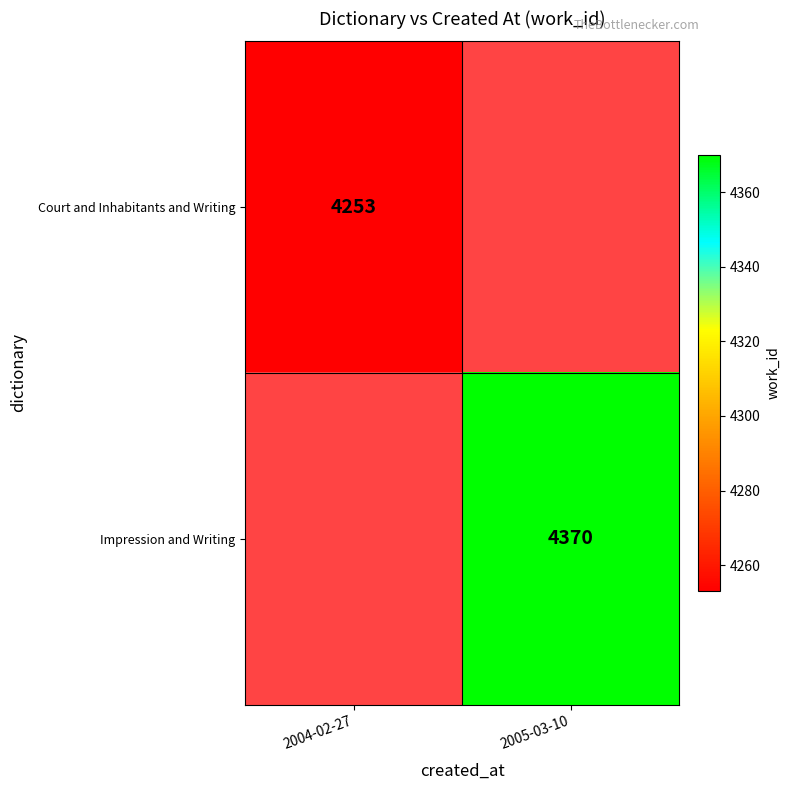

The Impression and Writing series shows 2254 at 2005-03-10. True or false?

False